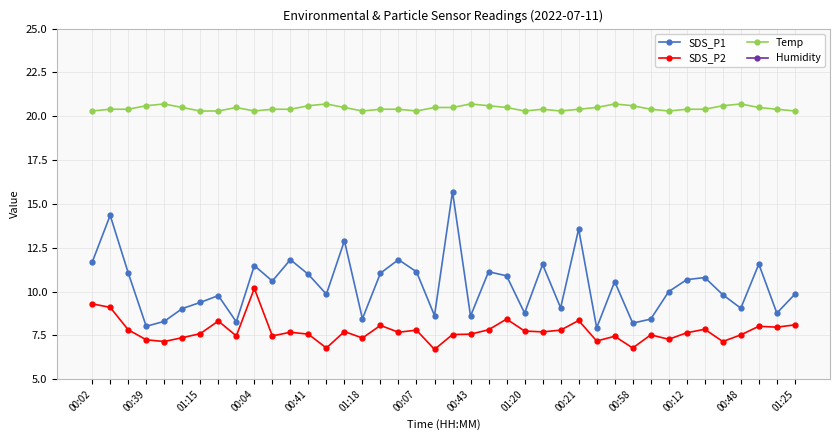

True or false: SDS_P2 and Temp intersect in this chart.

False